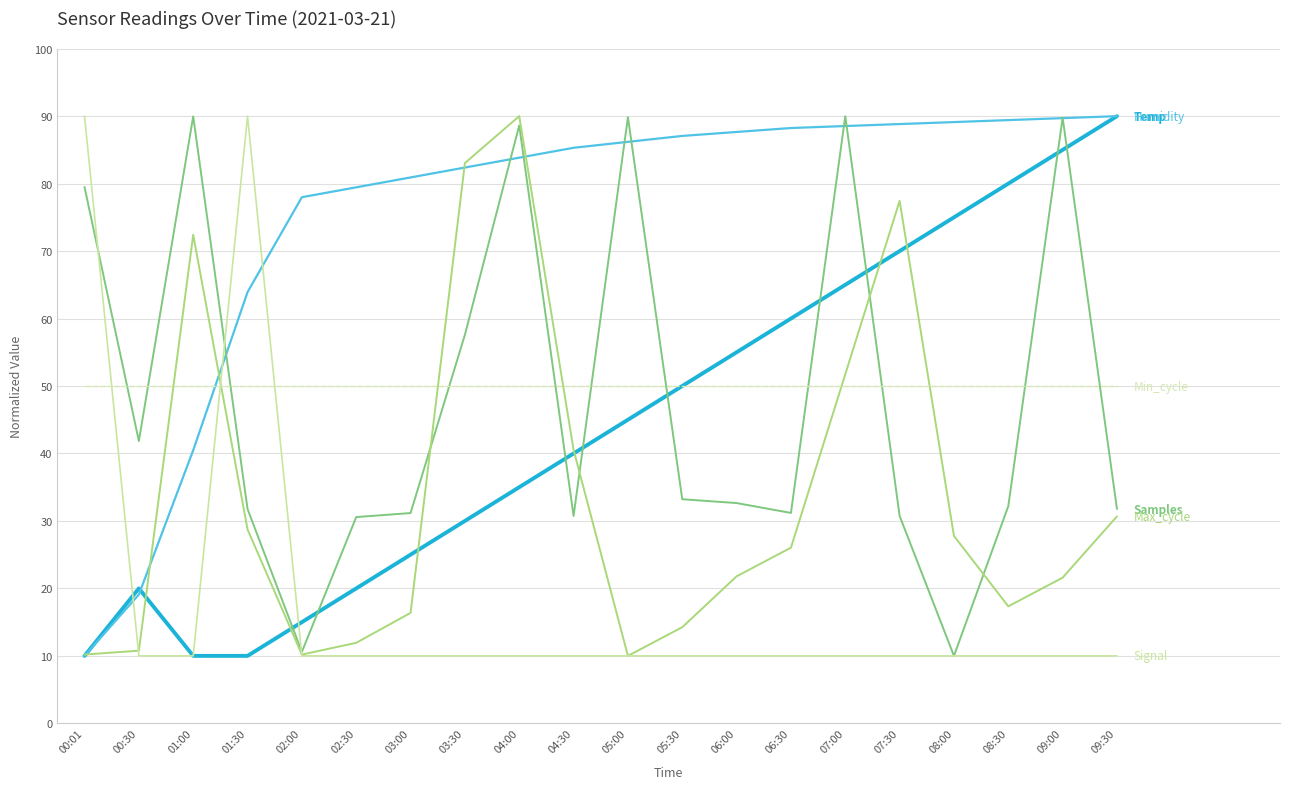

How many lines are shown in the chart?

6